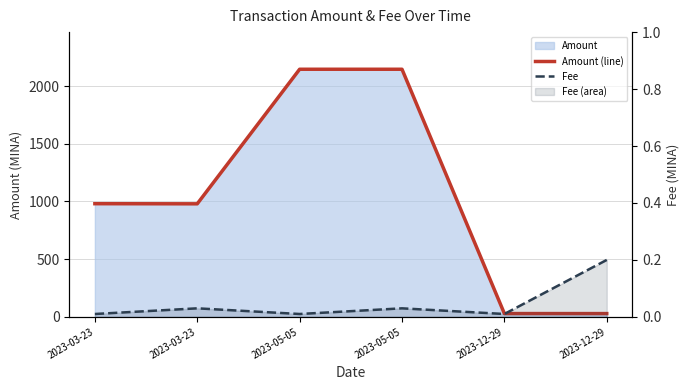

The value of Amount (line) at 2023-03-23 is 980.4. True or false?

True